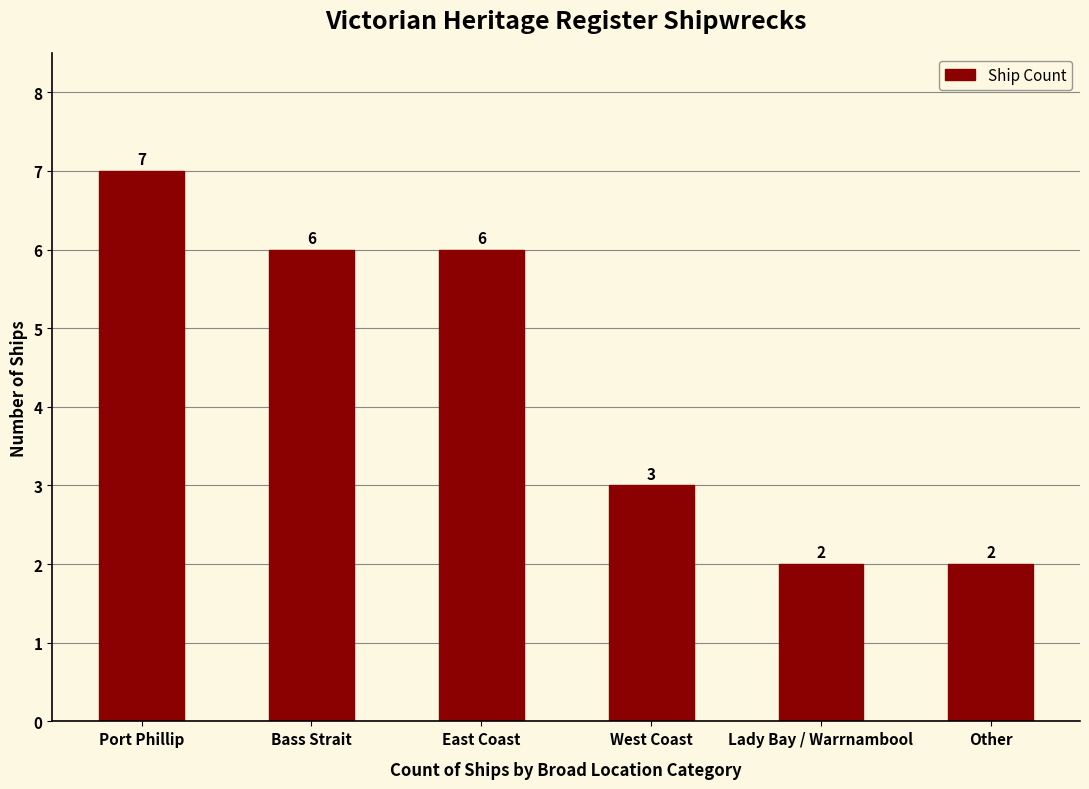

Where does the data first go above 6?

Port Phillip